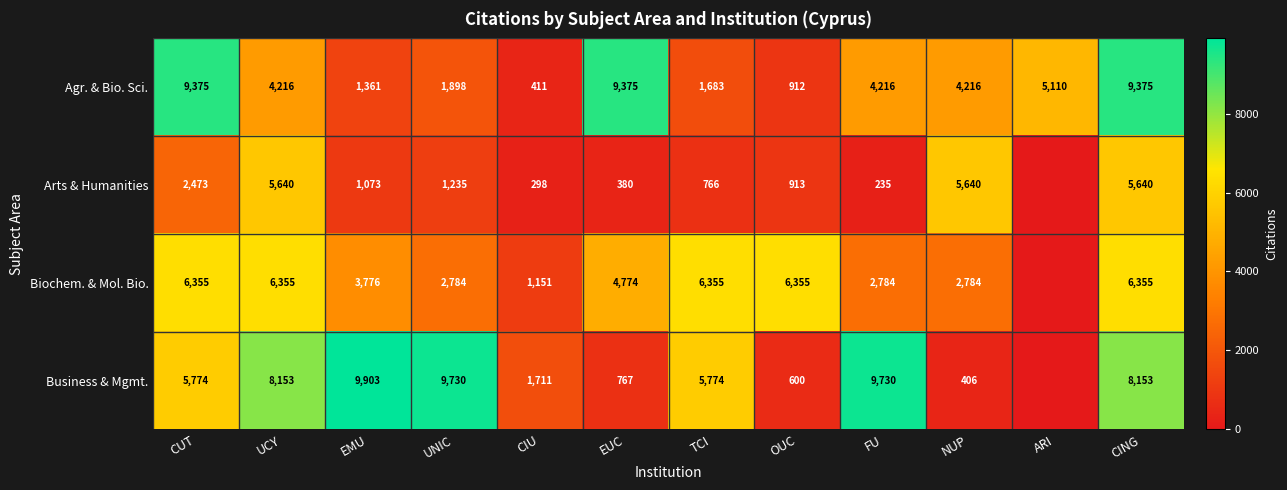

The value of Agr. & Bio. Sci. at NUP is 6120. True or false?

False